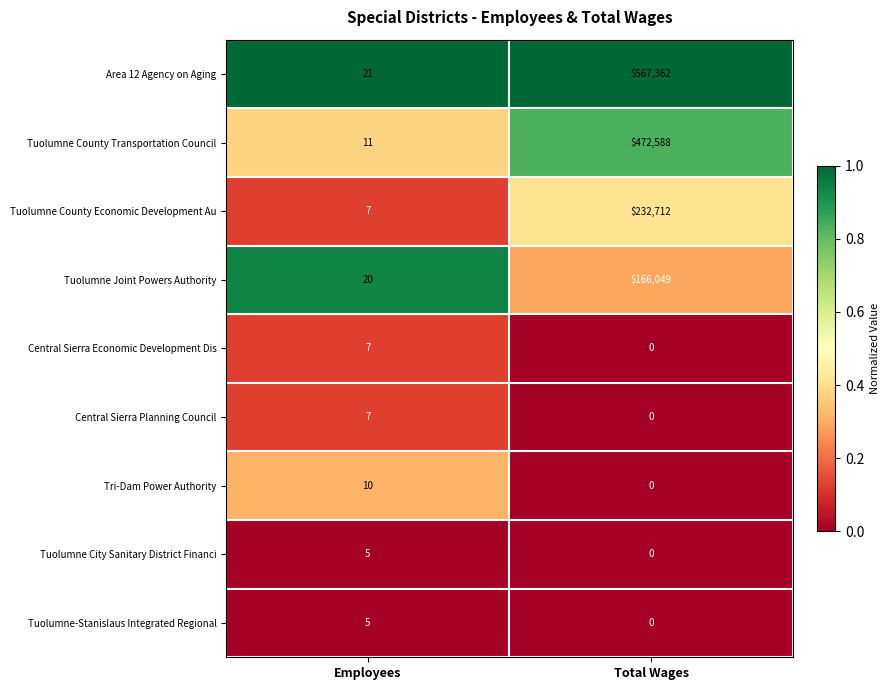

Which series has the largest total across all categories?

Area 12 Agency on Aging